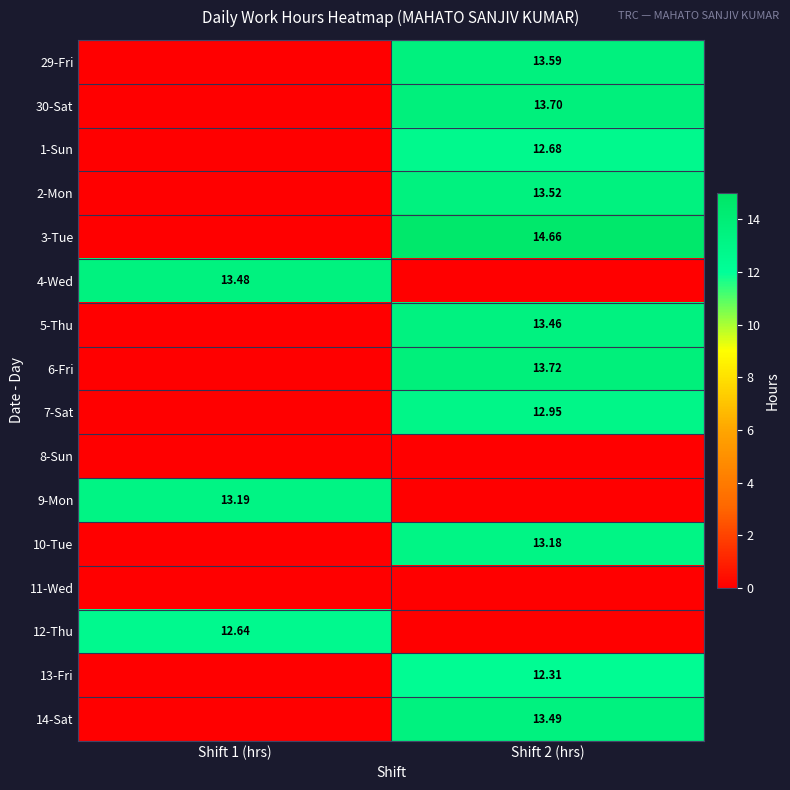

Which category has the lowest value in the 12-Thu series?

Shift 2 (hrs)